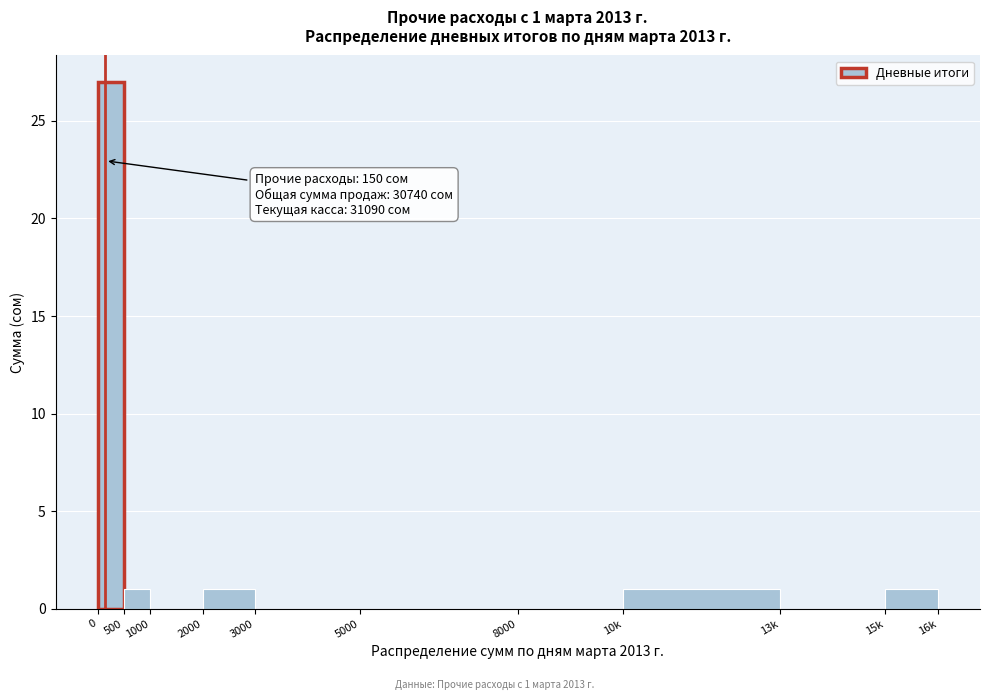

Reading left to right, what are all the values shown in this chart?

0=27	500=1	1000=0	2000=1	3000=0	5000=0	8000=0	10k=1	13k=0	15k=1